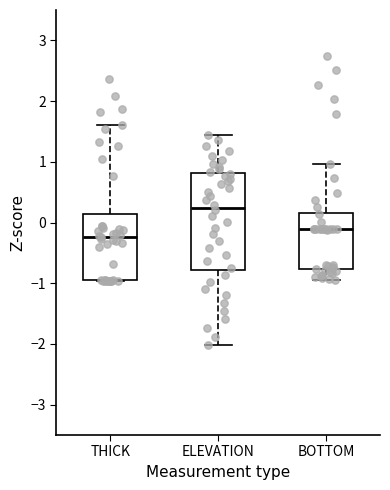

Where does the upper whisker of the box for THICK end on the y-axis? The values are not printed on the chart, so give them approximately, as read against the axis.

1.6